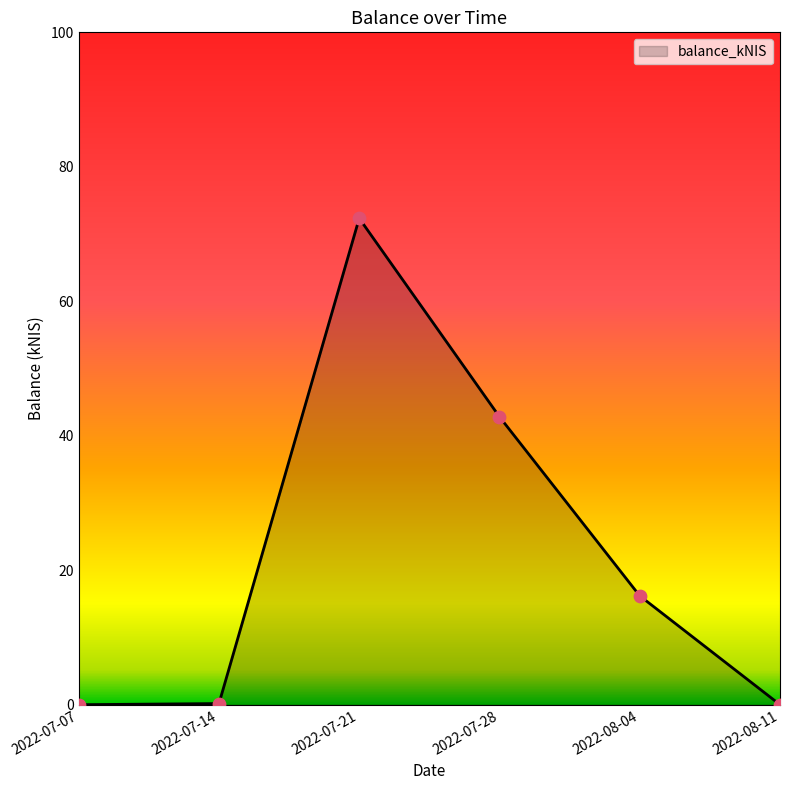

What is the change in value from 2022-08-04 to 2022-08-11?

-16.2